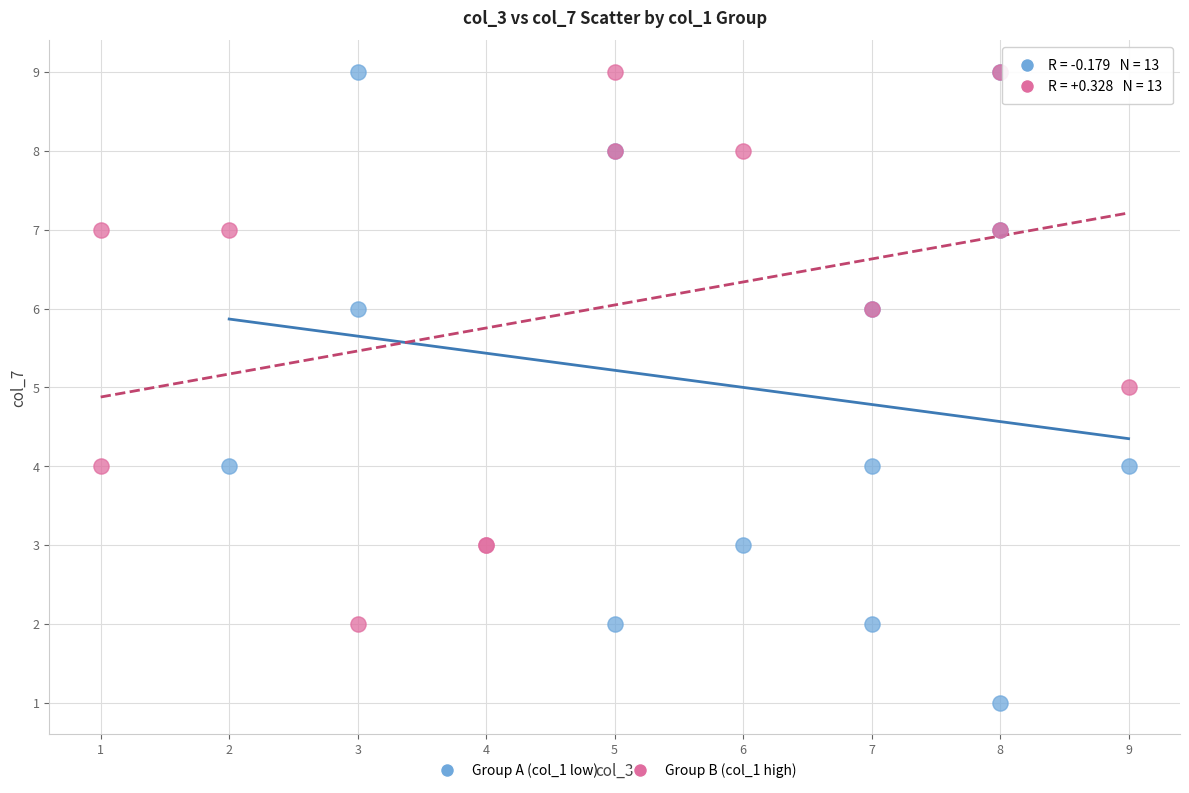

Which series has the largest Y range (max minus min)?

Group A (col_1 low)